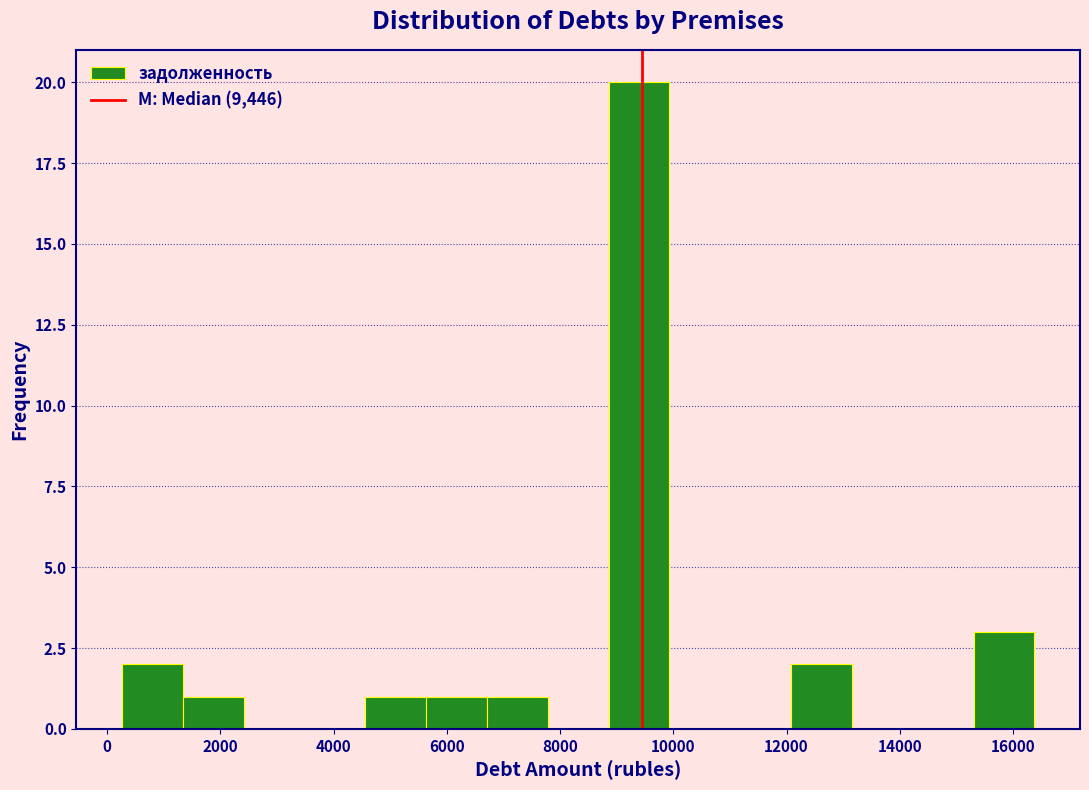

How tall is the bar that spans 6800 to 7800 on the x-axis? Neither the bar edges nor the heights are printed on the chart, so give them approximately, as read against the axes.

1